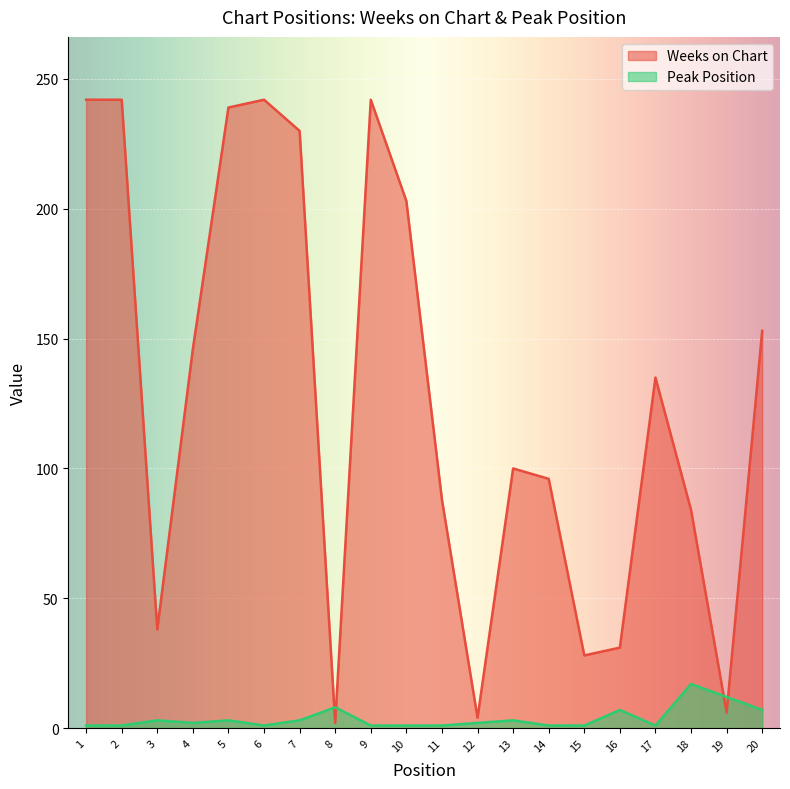

What is the average value of the Peak Position series?

4